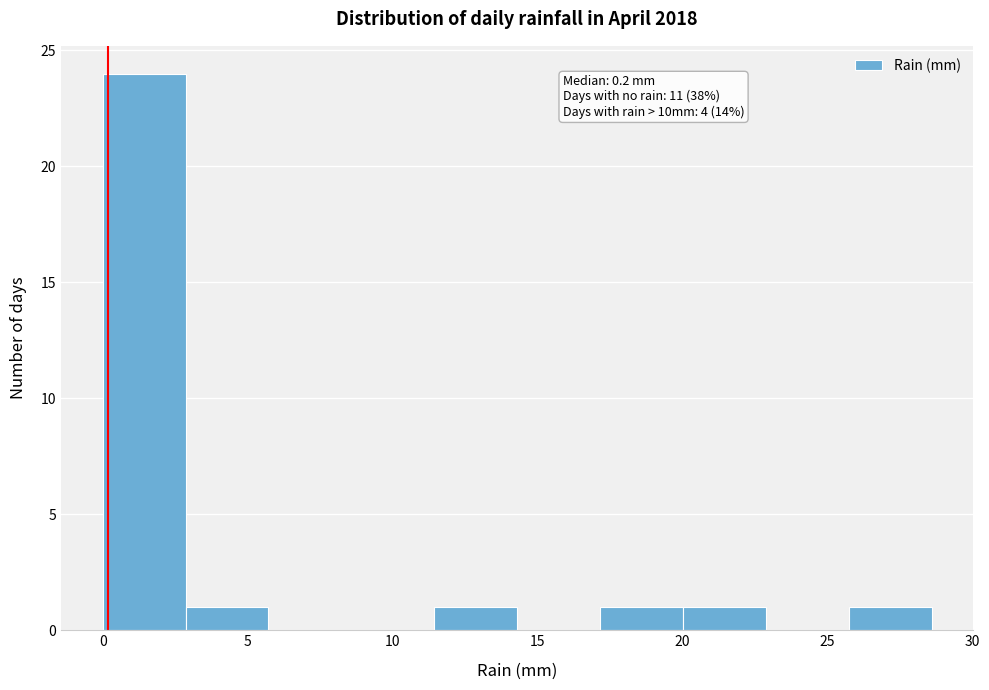

Over which range of the x-axis is the bar tallest?

0.0 to 3.0